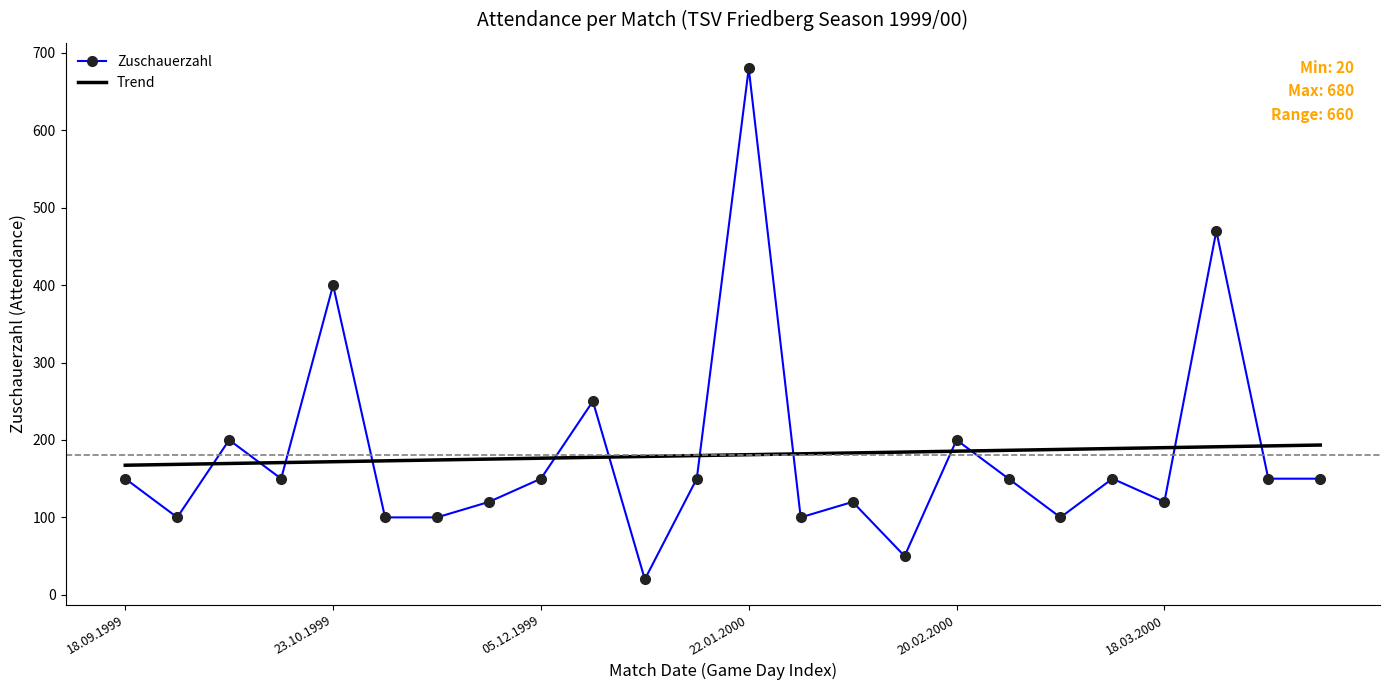

List the labels in order of value, smallest first.

18.12.1999, 13.02.2000, 26.09.1999, 31.10.1999, 13.11.1999, 30.01.2000, 04.03.2000, 28.11.1999, 05.02.2000, 18.03.2000, 18.09.1999, 10.10.1999, 05.12.1999, 16.01.2000, 27.02.2000, 12.03.2000, 09.04.2000, 15.04.2000, 02.10.1999, 20.02.2000, 12.12.1999, 23.10.1999, 02.04.2000, 22.01.2000